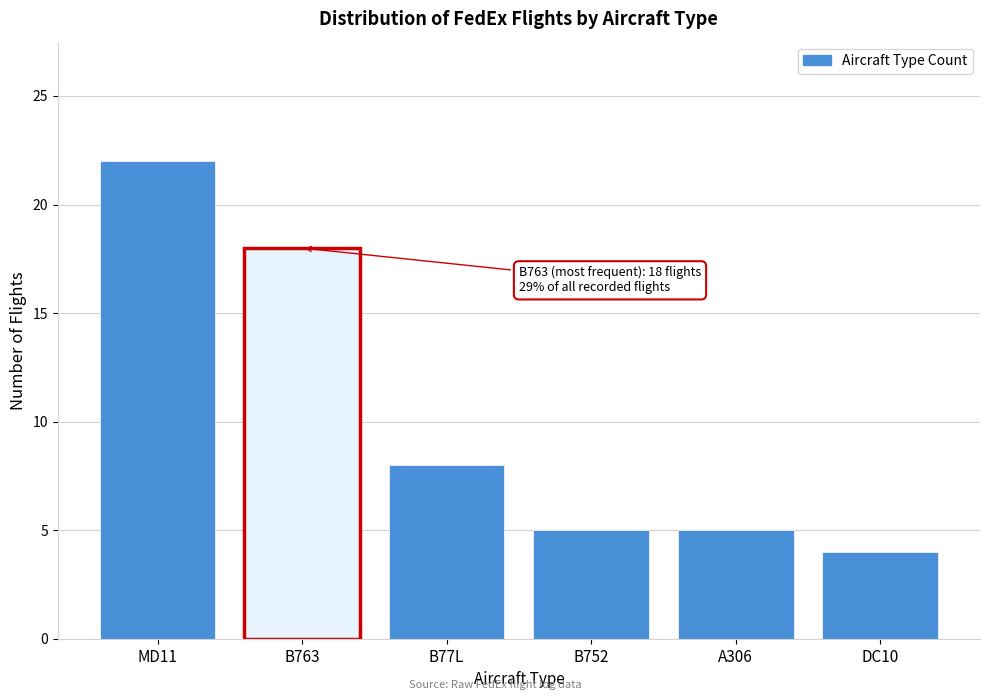

Reading left to right, what are all the values shown in this chart?

22	18	8	5	5	4